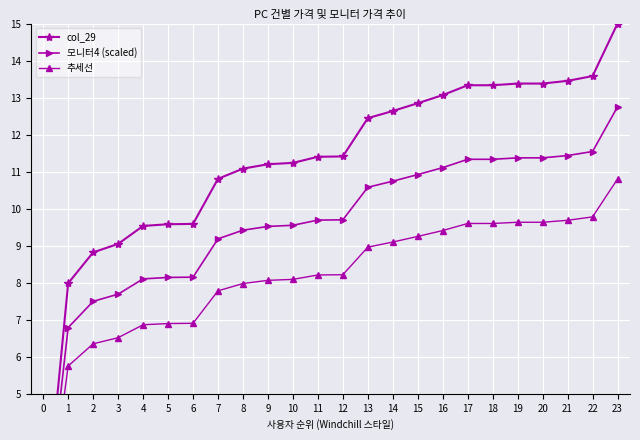

At how many categories does at least one series exceed 10?

17